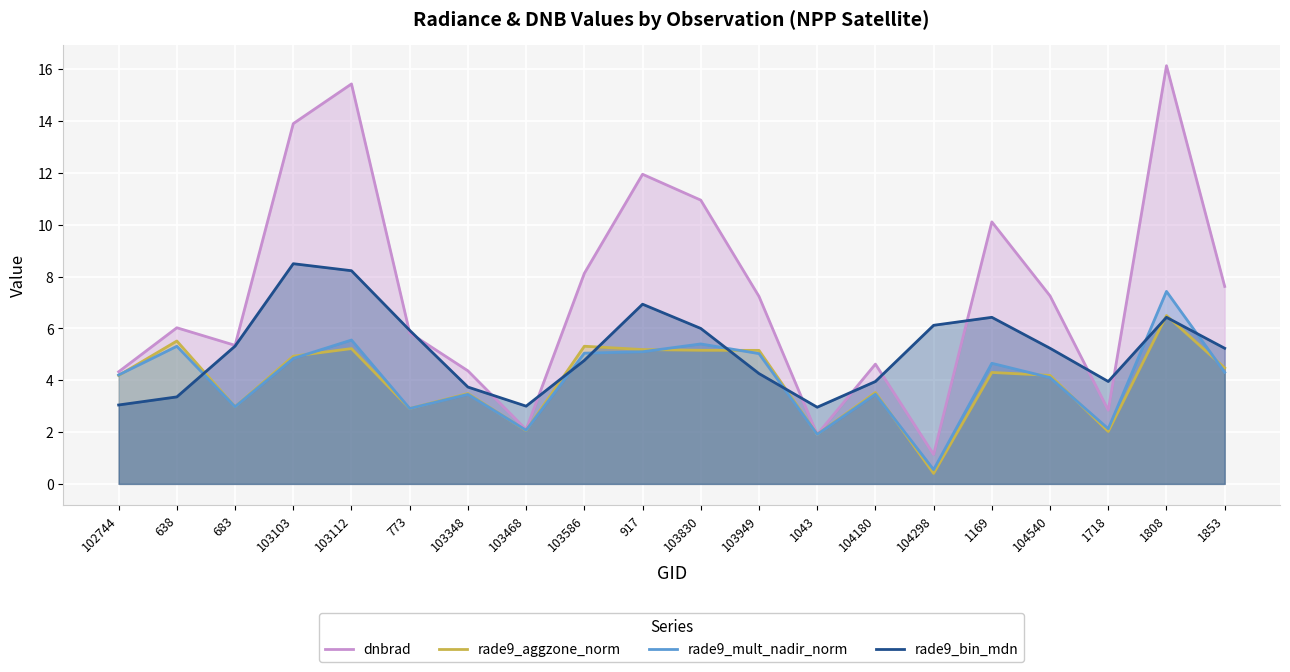

Which series has the largest total across all categories?

dnbrad